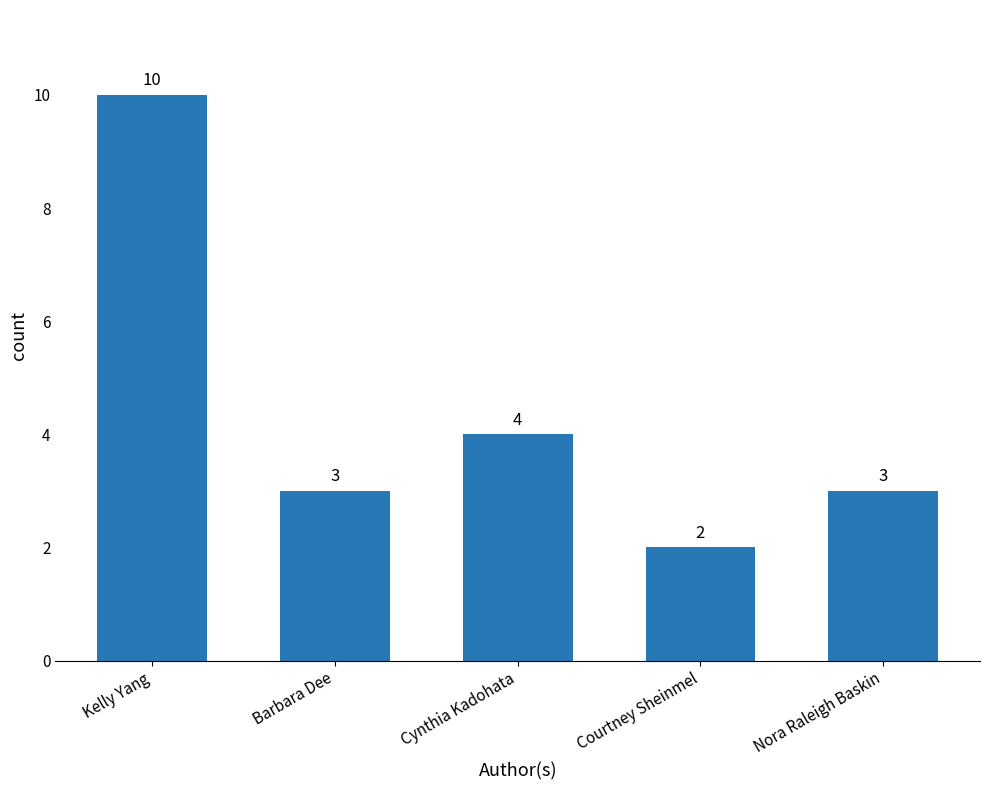

Does the chart contain any negative values?

No